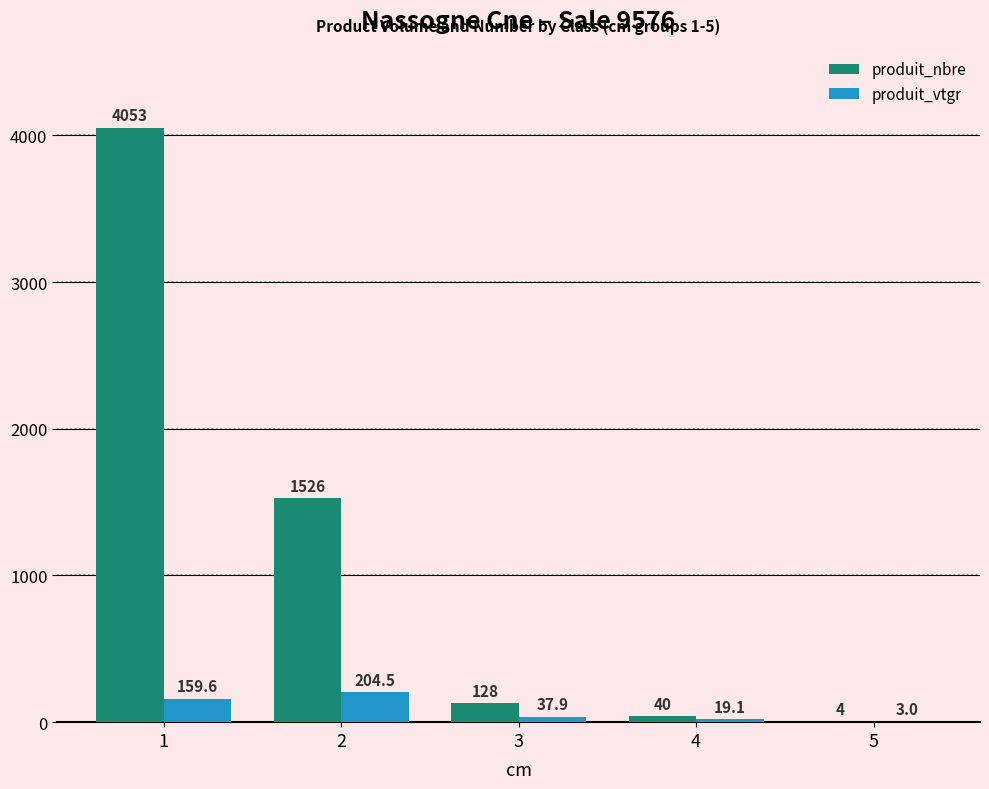

At which category is the sum across all series the highest?

1